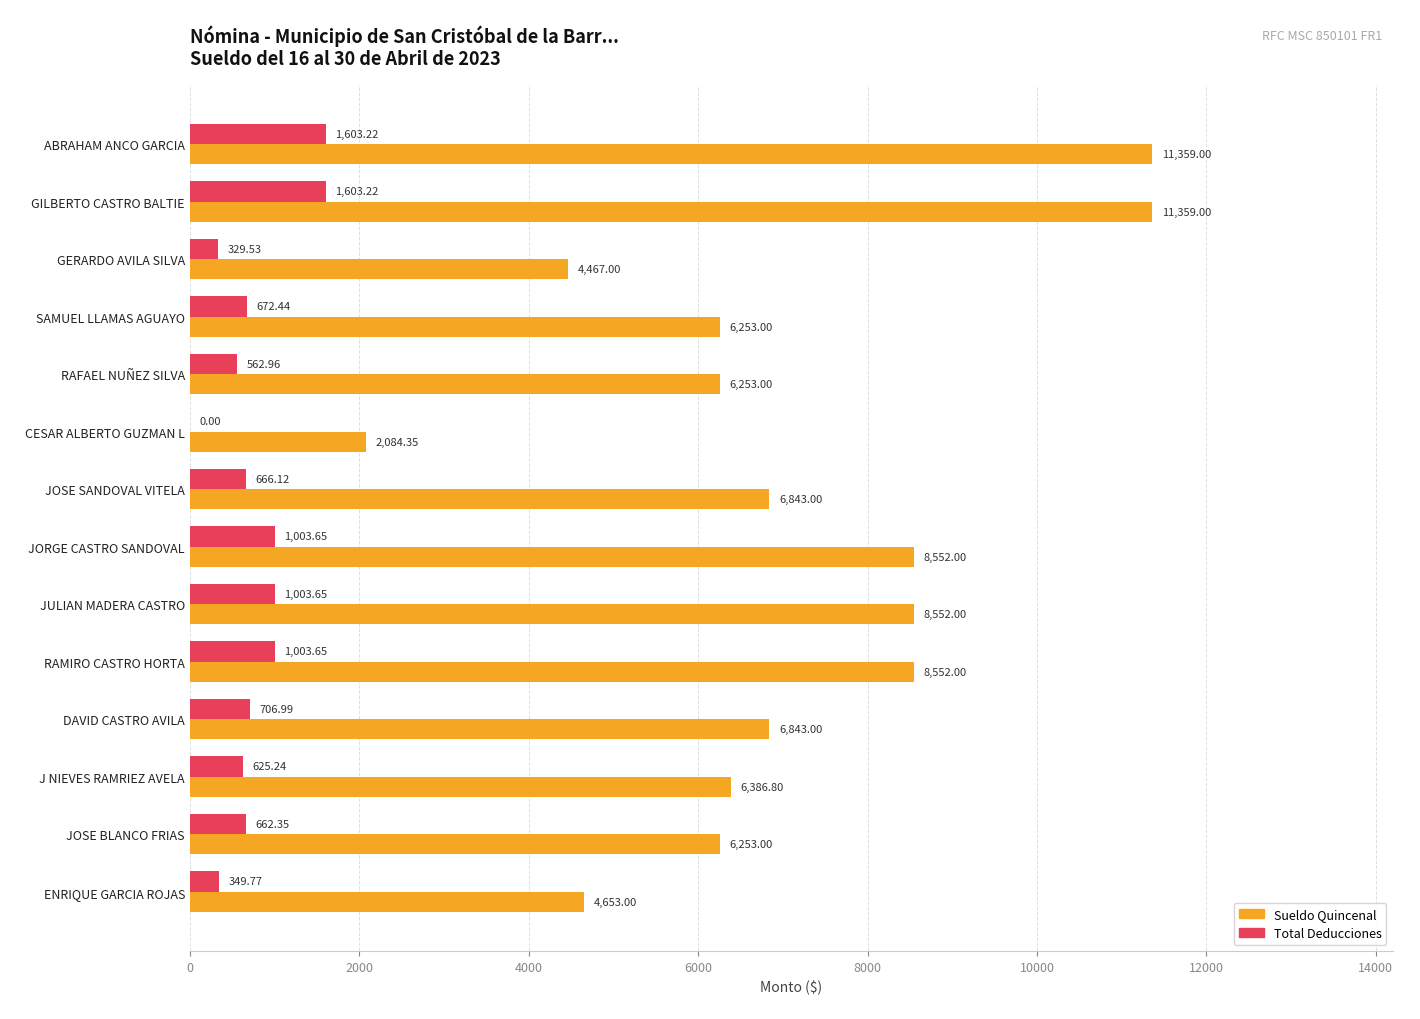

What is the sum of all Total Deducciones values?

10792.8